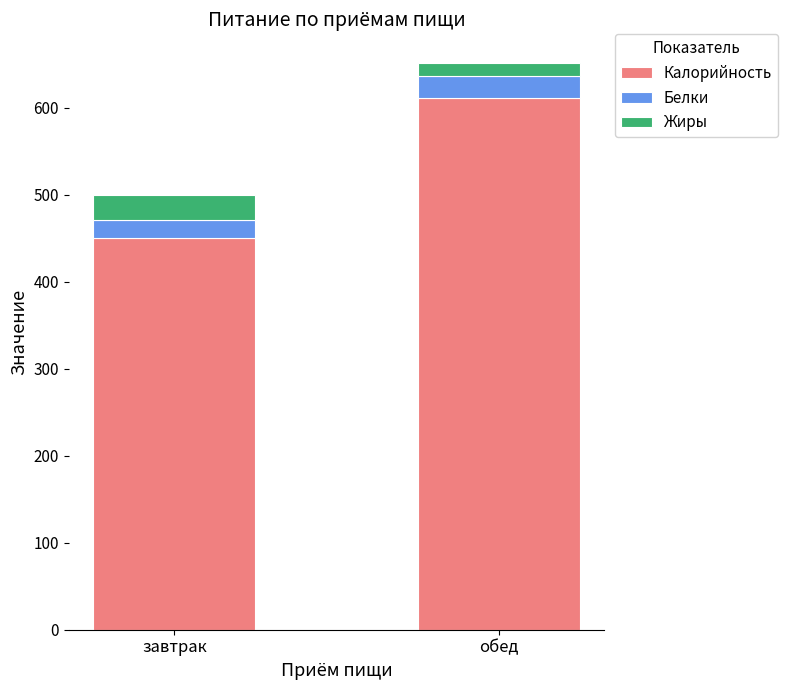

Reading left to right, what are the values for Калорийность?

завтрак=449.9	обед=611.7